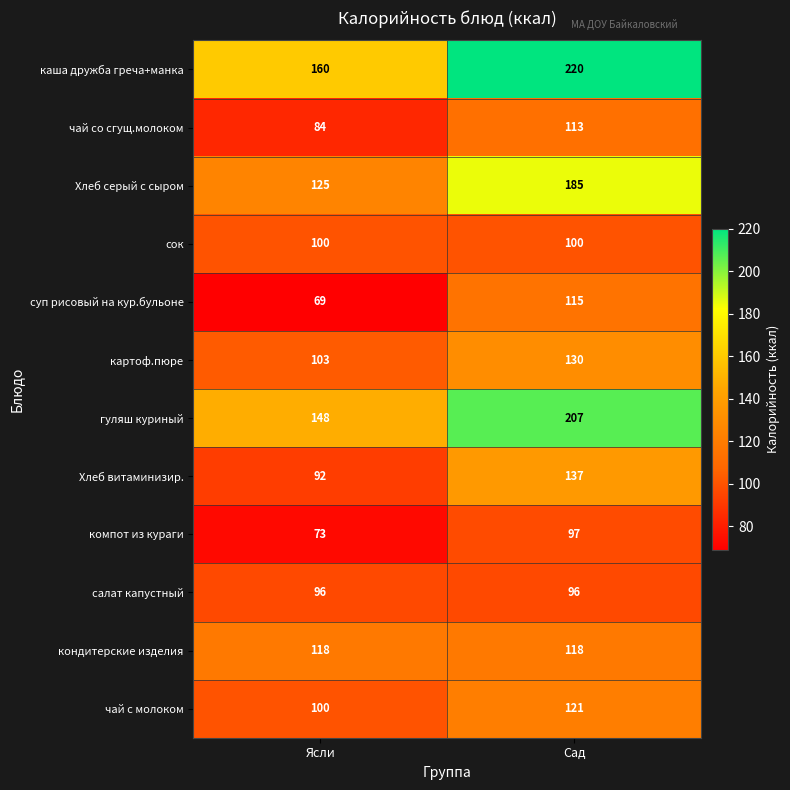

Which category has the lowest value across all series?

Ясли